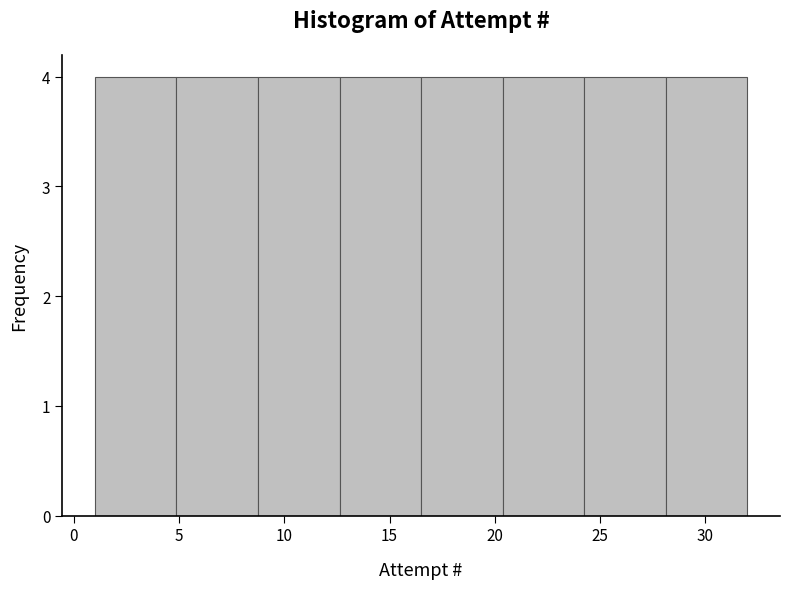

Reading left to right, transcribe this chart: for each bar, give the range it covers on the x-axis and its height. Neither the bar edges nor the heights are printed on the chart, so give them approximately, as read against the axes.

1.0 to 5.0: 4
5.0 to 9.0: 4
9.0 to 12.5: 4
12.5 to 16.5: 4
16.5 to 20.5: 4
20.5 to 24.5: 4
24.5 to 28.0: 4
28.0 to 32.0: 4